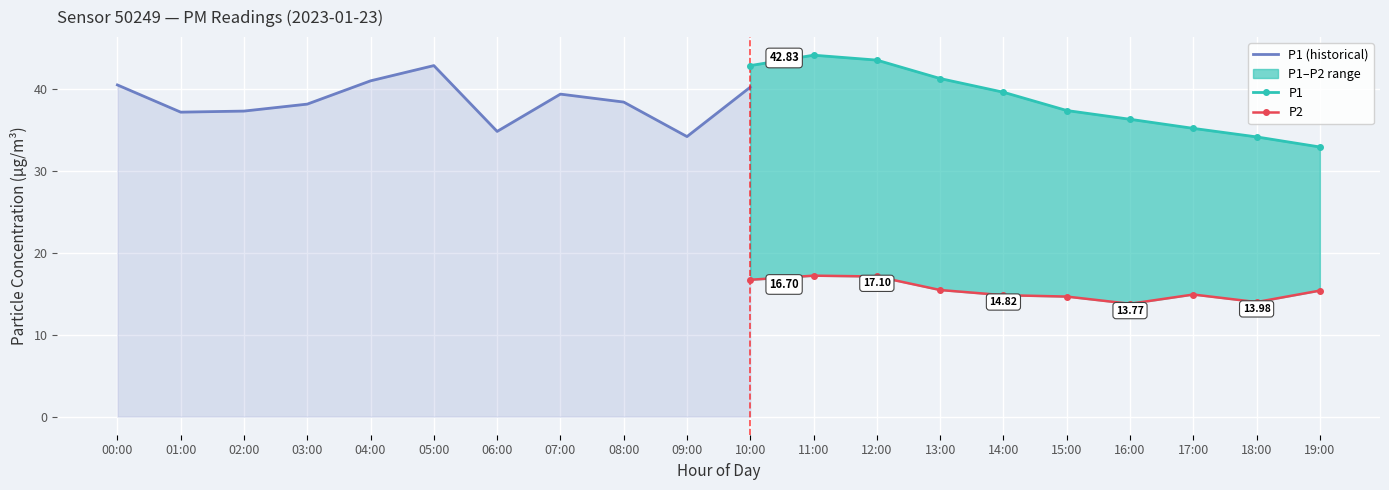

Where does the P1 series first go above 36?

00:00